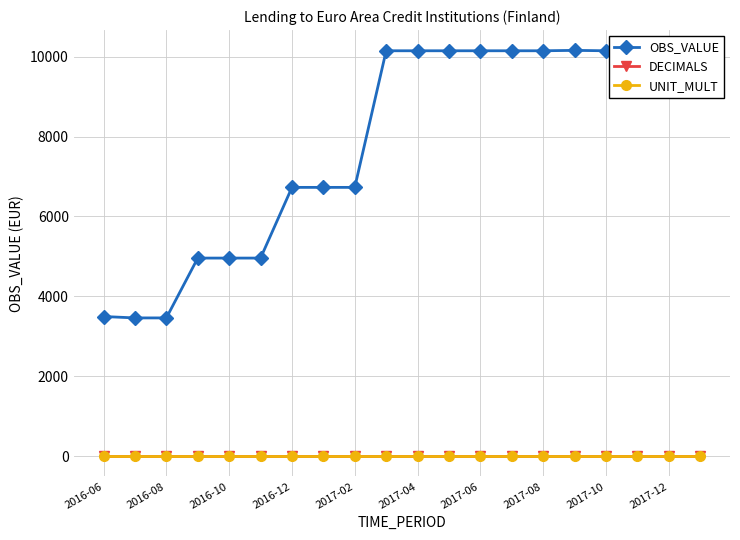

Which series has the widest spread of values?

OBS_VALUE